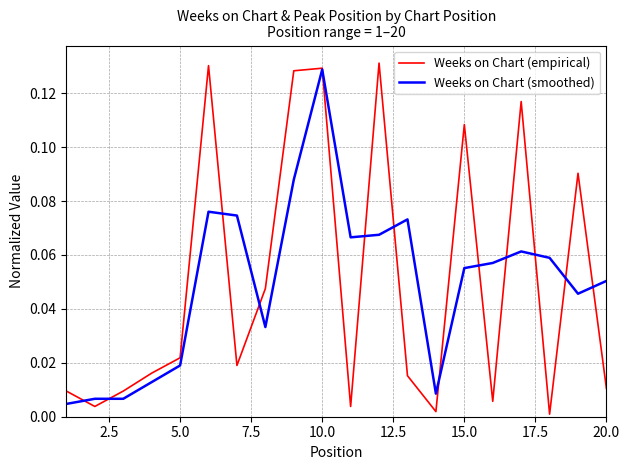

Which series has the largest range (max minus min)?

Weeks on Chart (empirical)